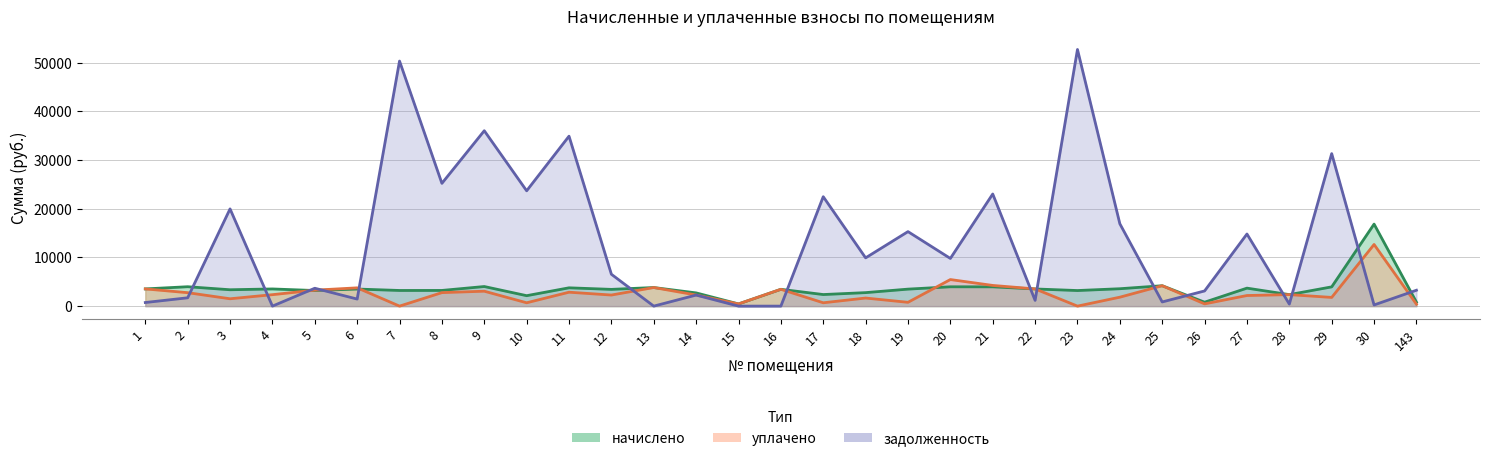

What is the total value across all series at 11?

41537.7